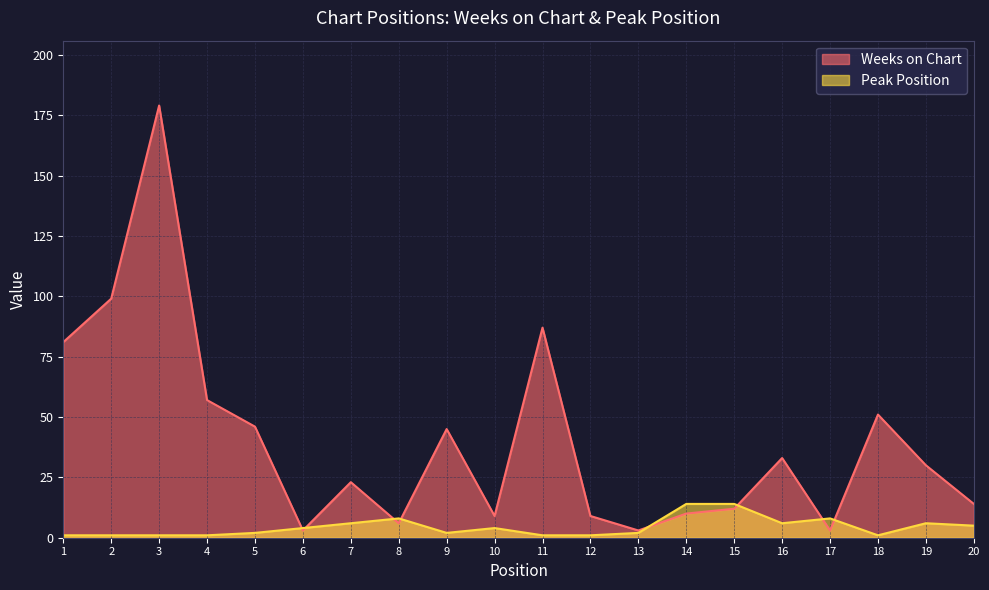

Reading right to left, extract all data points from this chart.

Weeks on Chart: 20=14	19=30	18=51	17=3	16=33	15=12	14=10	13=3	12=9	11=87	10=9	9=45	8=6	7=23	6=3	5=46	4=57	3=179	2=99	1=81
Peak Position: 20=5	19=6	18=1	17=8	16=6	15=14	14=14	13=2	12=1	11=1	10=4	9=2	8=8	7=6	6=4	5=2	4=1	3=1	2=1	1=1